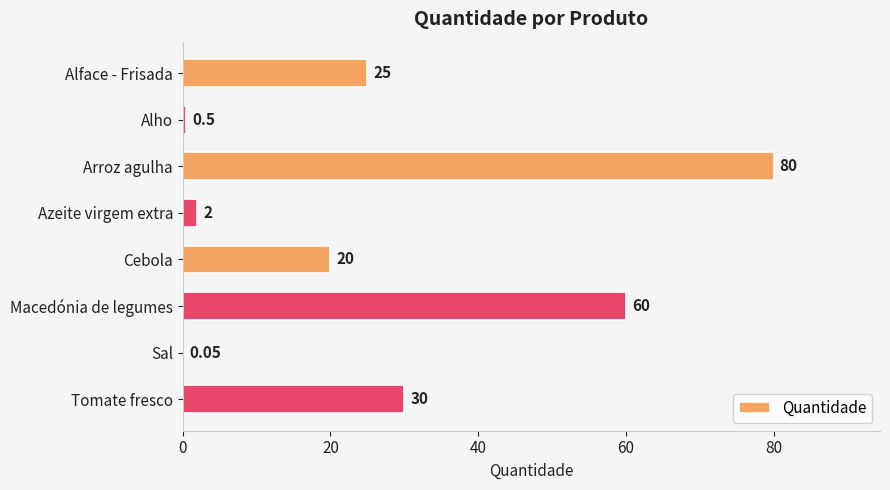

At which category does the chart reach its peak across all series?

Arroz agulha